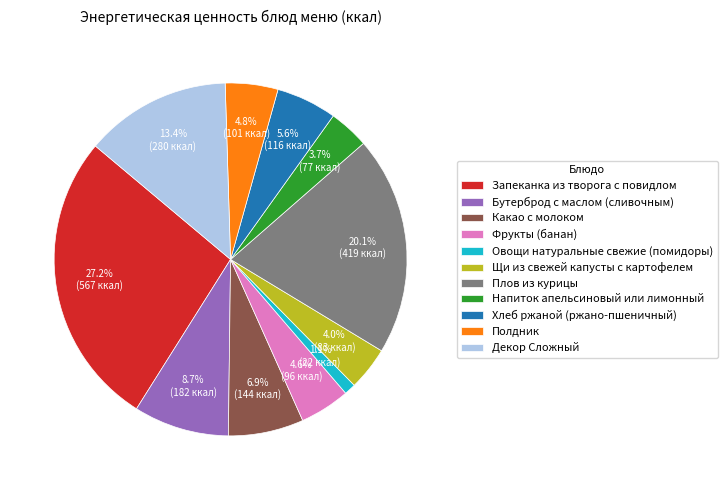

What is the smallest slice in the pie chart?

Овощи натуральные свежие (помидоры)